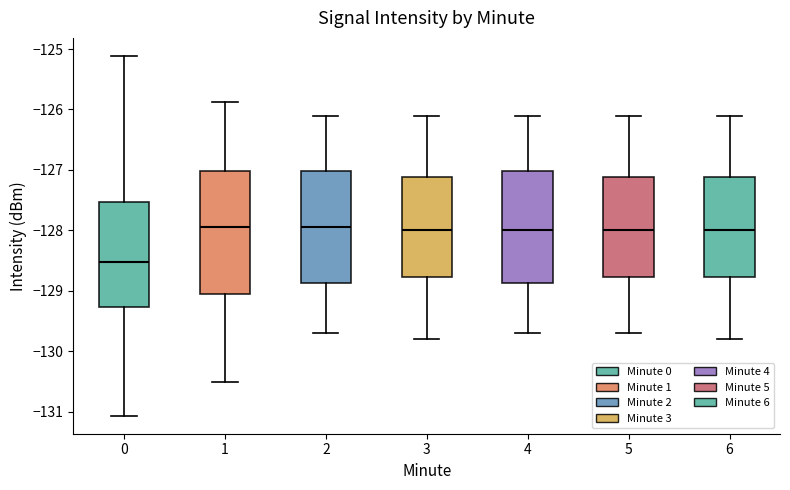

Reading left to right, transcribe this box plot: for each box, give where its median line is, the range the box spans, and where its two whiskers end, as read against the y-axis. The values are not printed on the chart, so give them approximately, as read against the axis.

0: median -128.5, box -129.3 to -127.5, whiskers -131.1 to -125.1
1: median -127.9, box -129.0 to -127.0, whiskers -130.5 to -125.9
2: median -127.9, box -128.9 to -127.0, whiskers -129.7 to -126.1
3: median -128.0, box -128.8 to -127.1, whiskers -129.8 to -126.1
4: median -128.0, box -128.9 to -127.0, whiskers -129.7 to -126.1
5: median -128.0, box -128.8 to -127.1, whiskers -129.7 to -126.1
6: median -128.0, box -128.8 to -127.1, whiskers -129.8 to -126.1